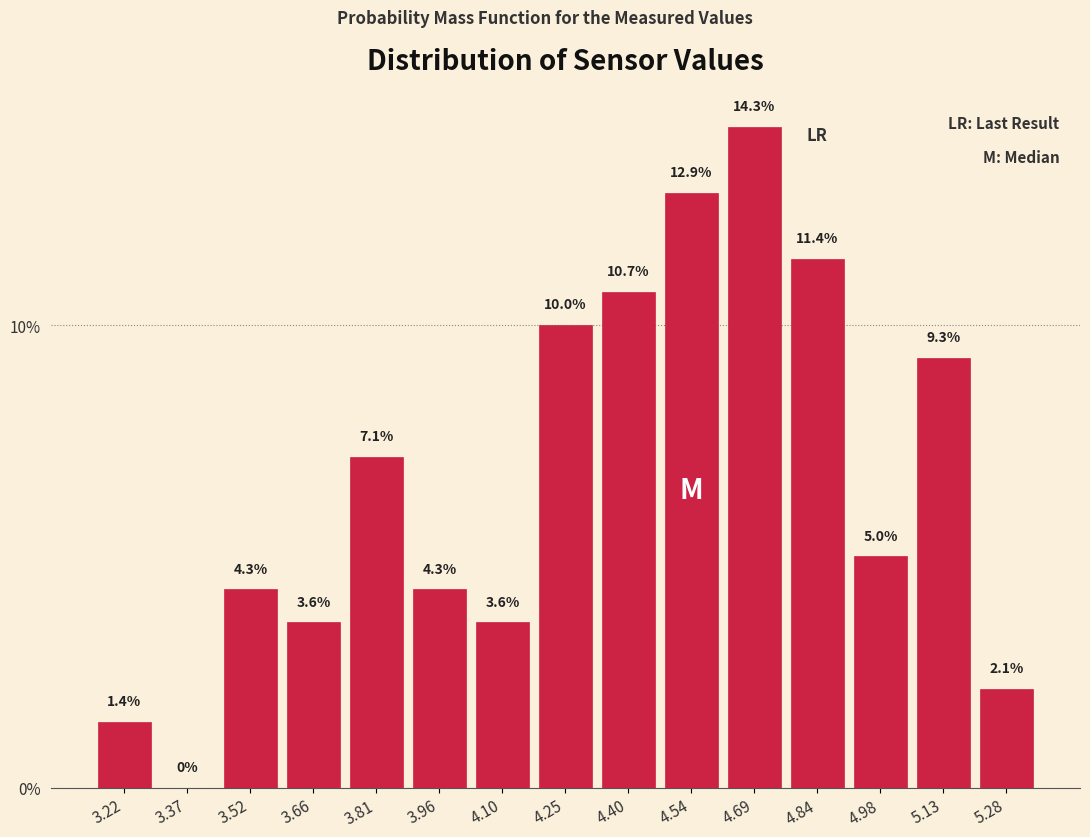

How tall is the bar that spans 3.16 to 3.30 on the x-axis? The bar edges are not printed on the chart, so give them approximately, as read against the axis.

1.4